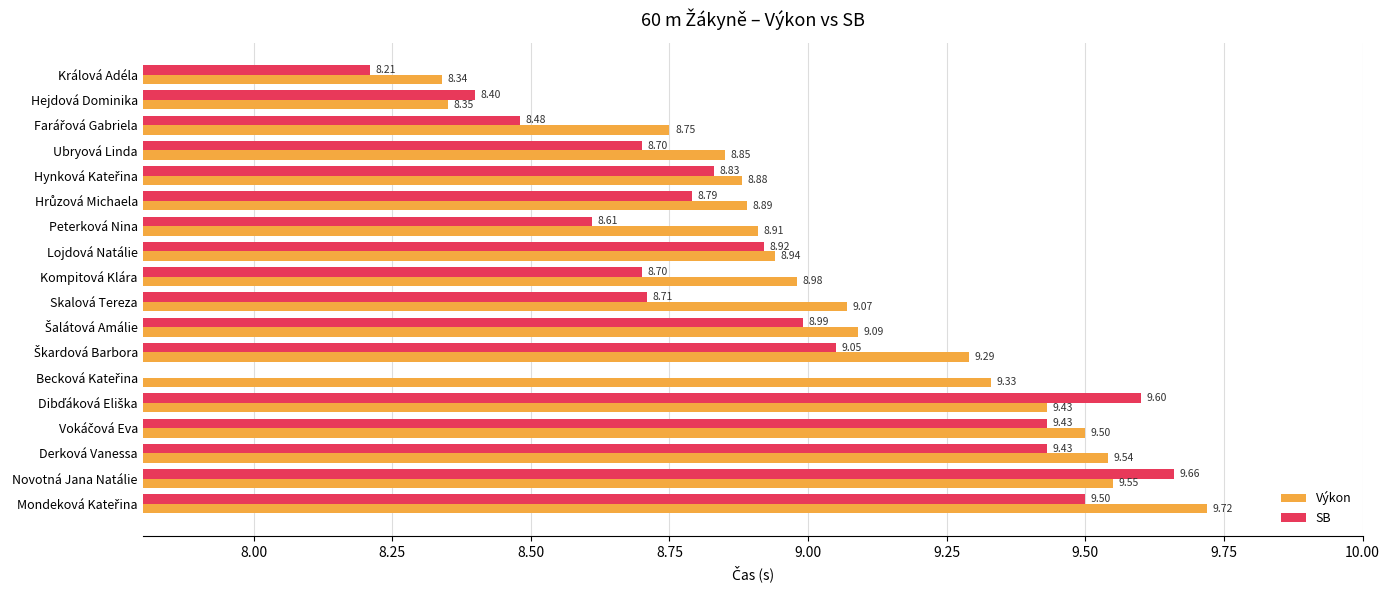

How many bars are there in each group?

2